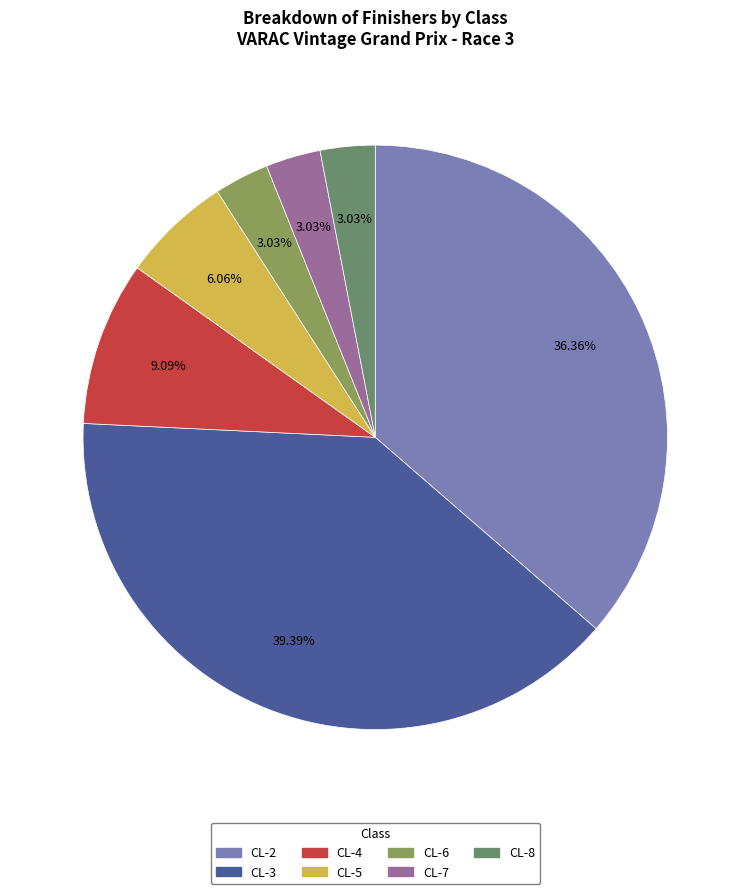

To the nearest percent, what is the difference between the CL-2 and CL-5 slice percentages?

30%